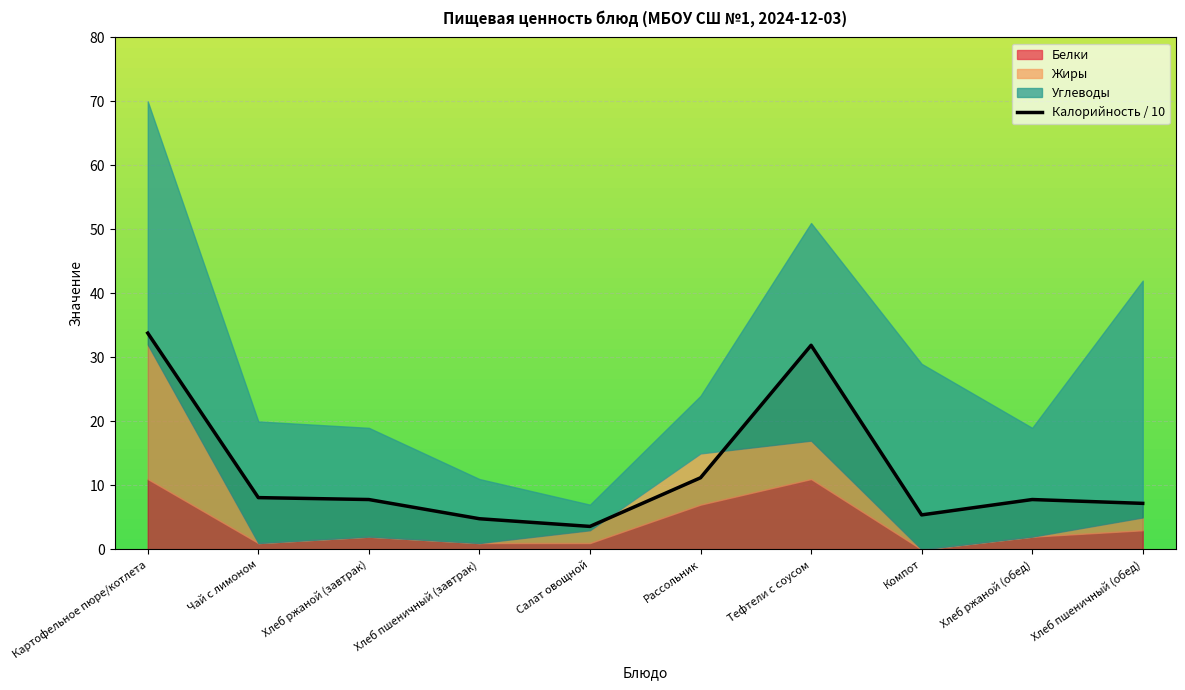

Where is Калорийность / 10 nearest to the value 18?

Рассольник